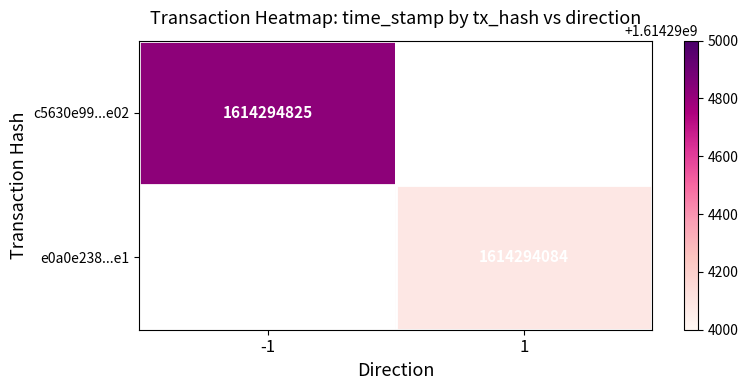

Reading right to left, transcribe all the data shown in this chart.

c5630e99ce1fc2508dfe0b4fc44d54952ff5e02: time_stamp=1614294825	direction=-1
e0a0e238d8a3b4dd303fe64974d84785d66e1e1: time_stamp=1614294084	direction=1